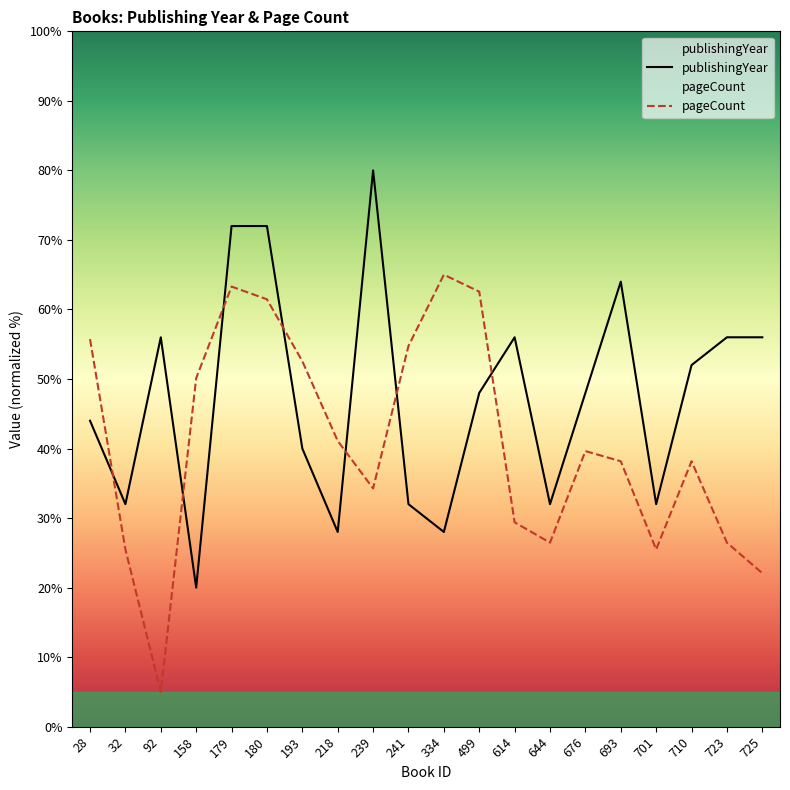

What is the spread (max minus min) of values at 239?

45.7